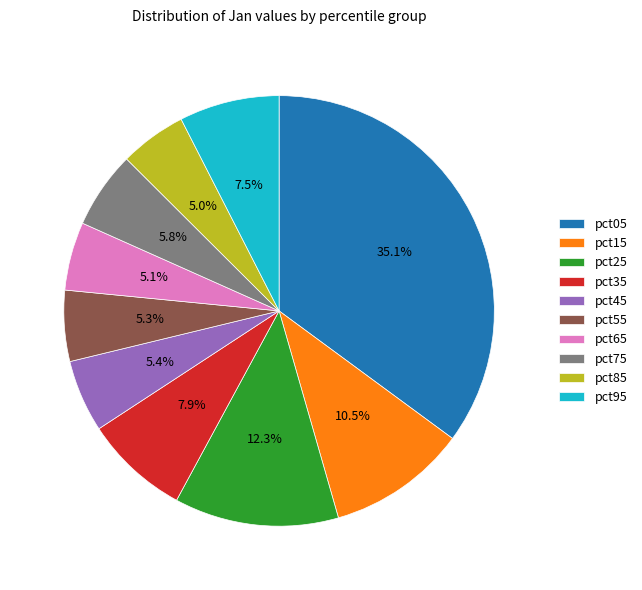

Between pct05 and pct55, which is larger?

pct05